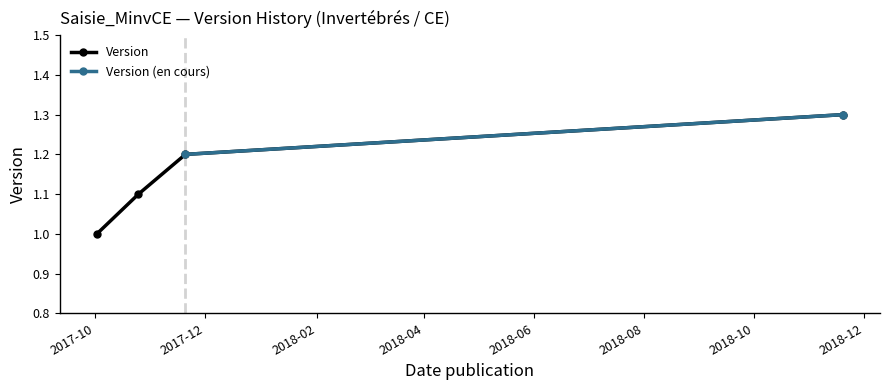

List the labels in order of value, largest first.

2018-11-19, 2017-11-20, 2017-10-25, 2017-10-02